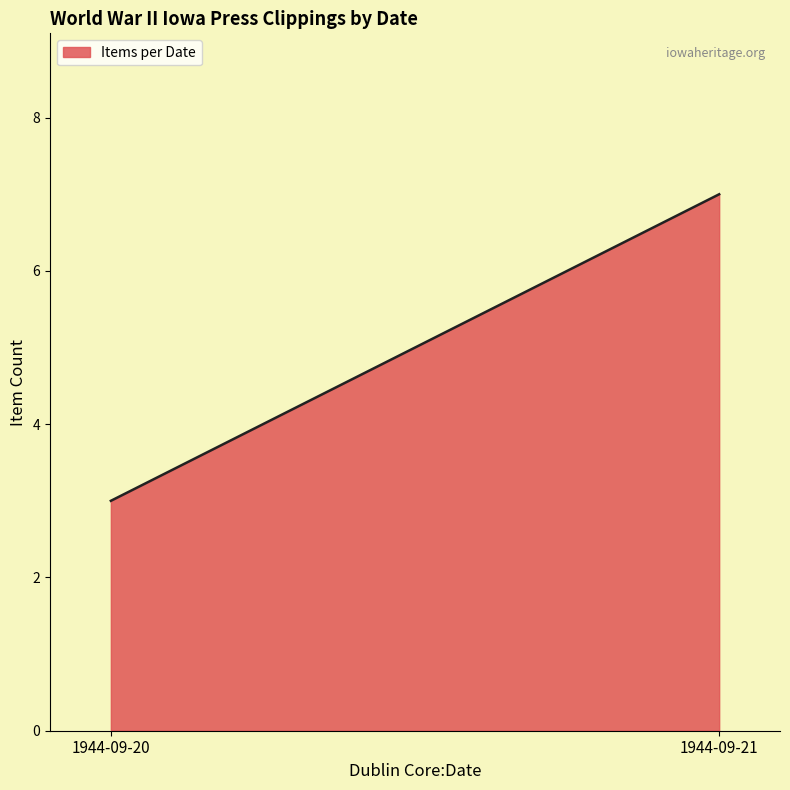

What is the average value?

5.0